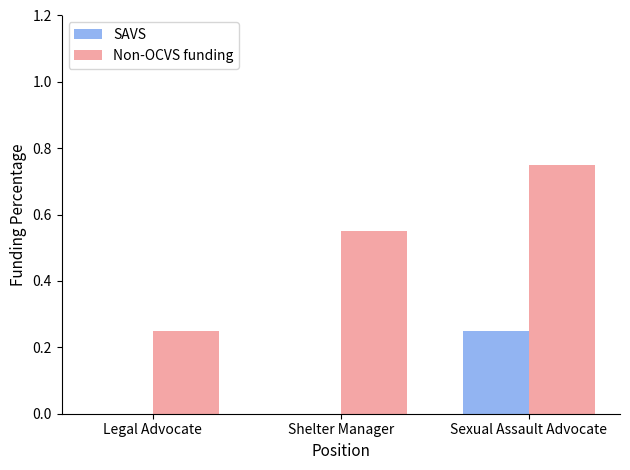

How many groups of bars are there?

3